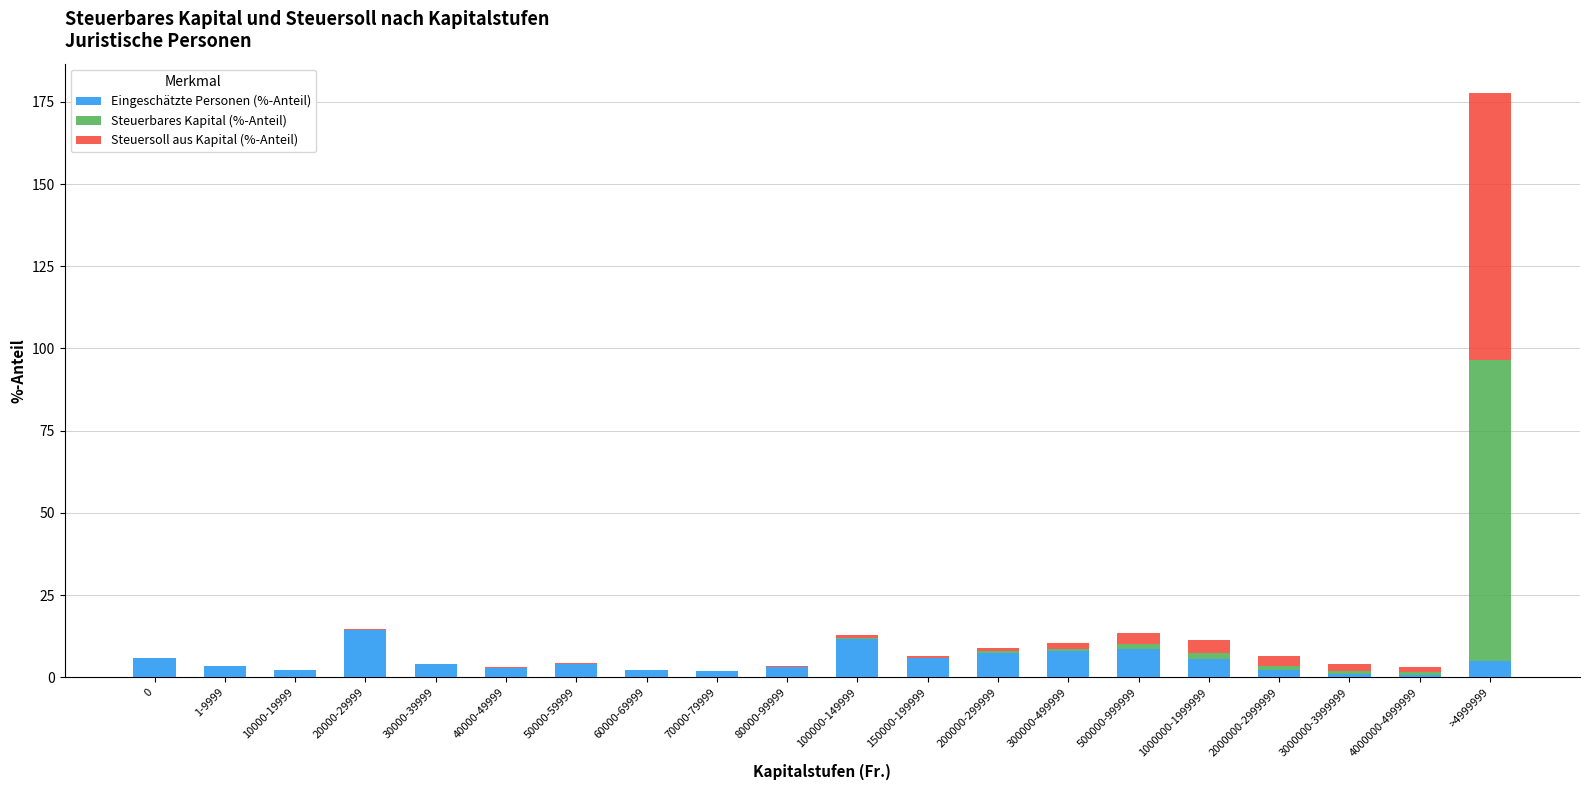

At which category is the sum across all series the highest?

>4999999